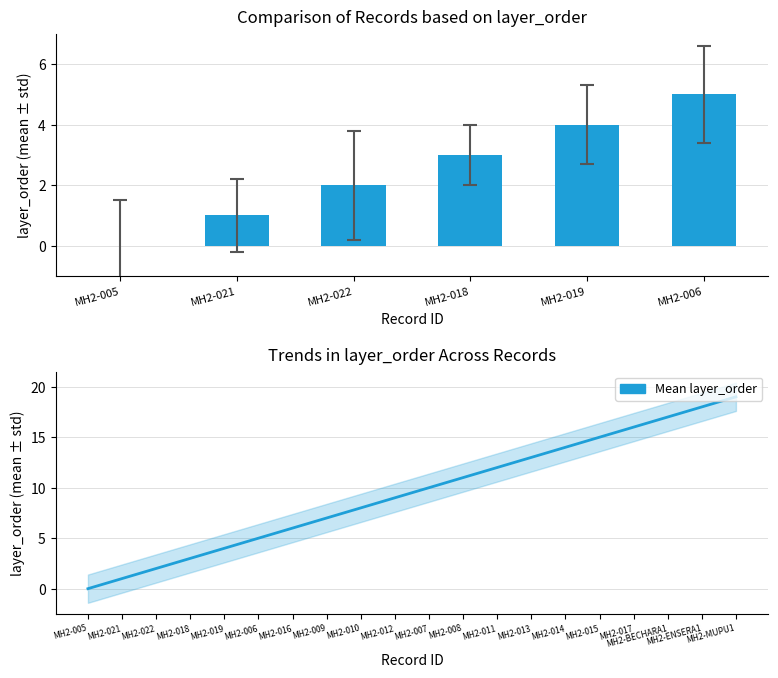

Where is the data nearest to the value 9?

MH2-012